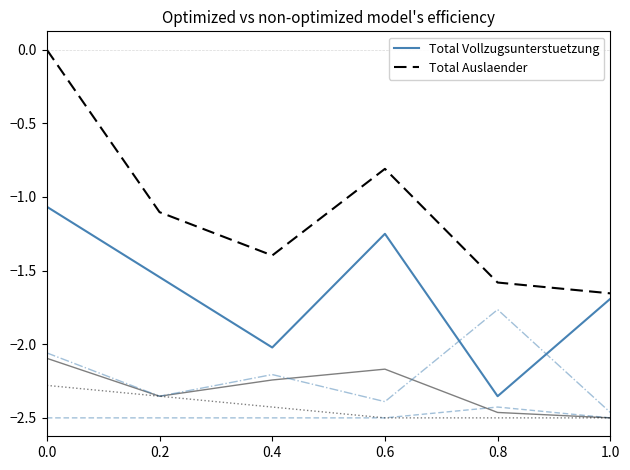

What is the difference between the highest and lowest values at 0.6?

1.7